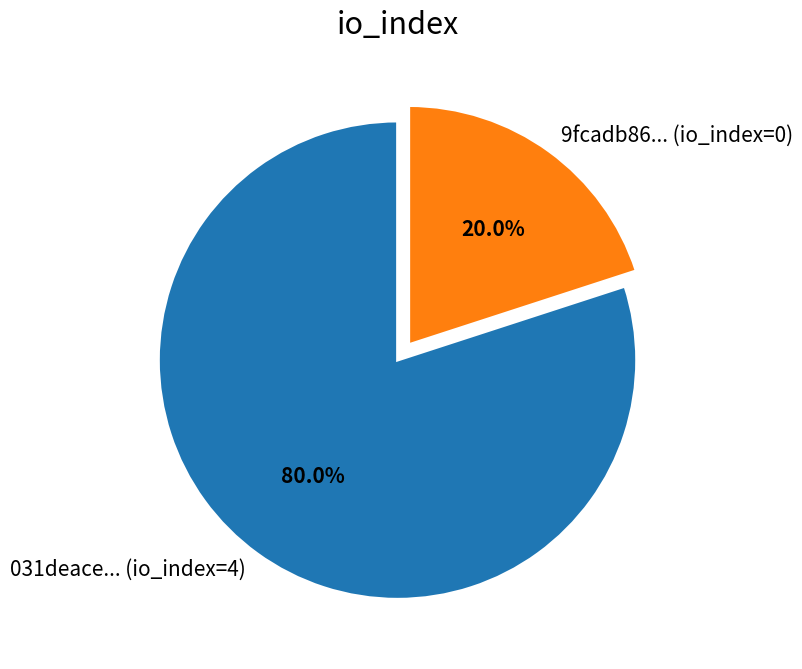

How many segments does this pie chart have?

2